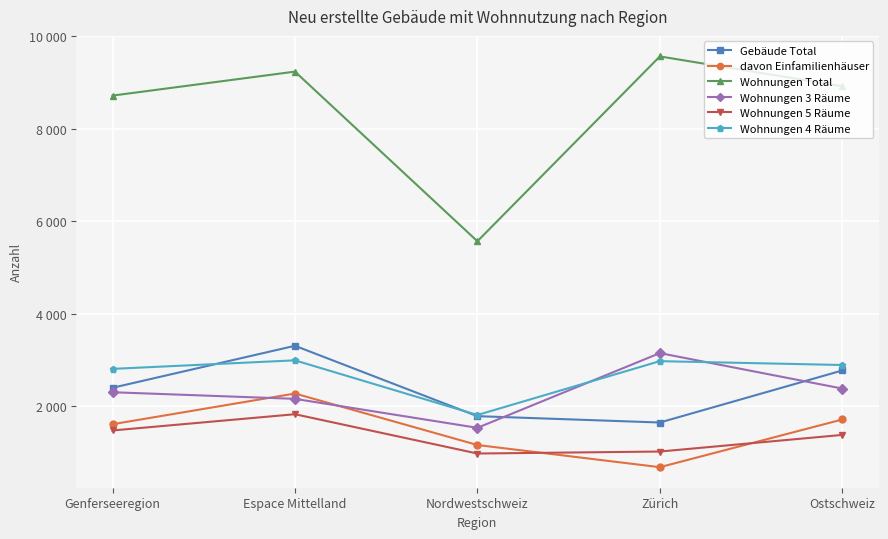

Which series has the largest total across all categories?

Wohnungen Total